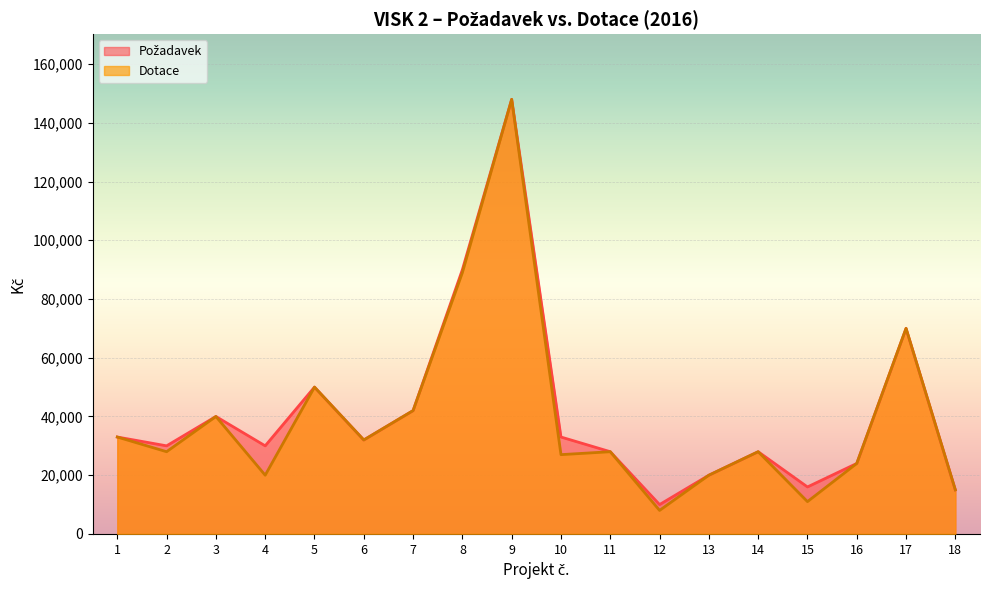

At which label does Požadavek first exceed 32000?

1